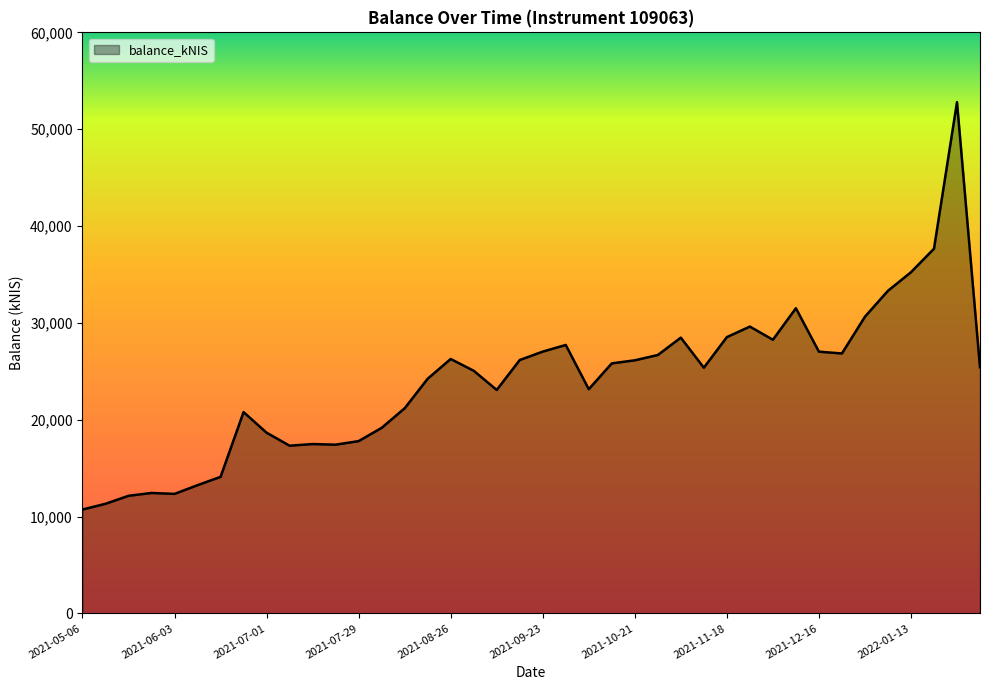

What is the greatest value displayed?

52793.0